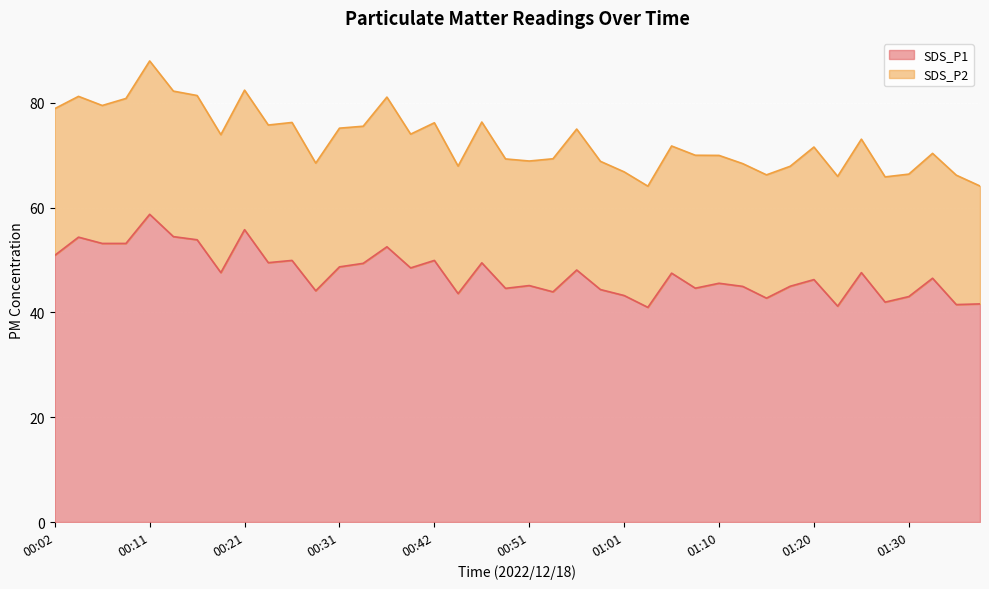

Which label corresponds to the largest value in the chart?

00:11